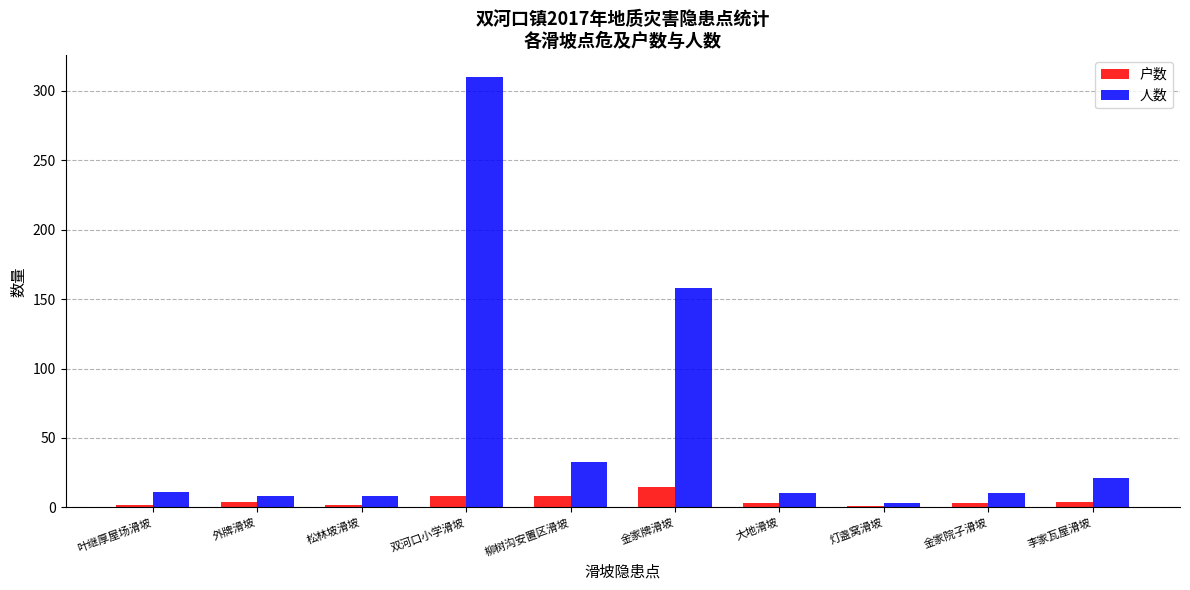

What is the maximum value shown in the chart?

310